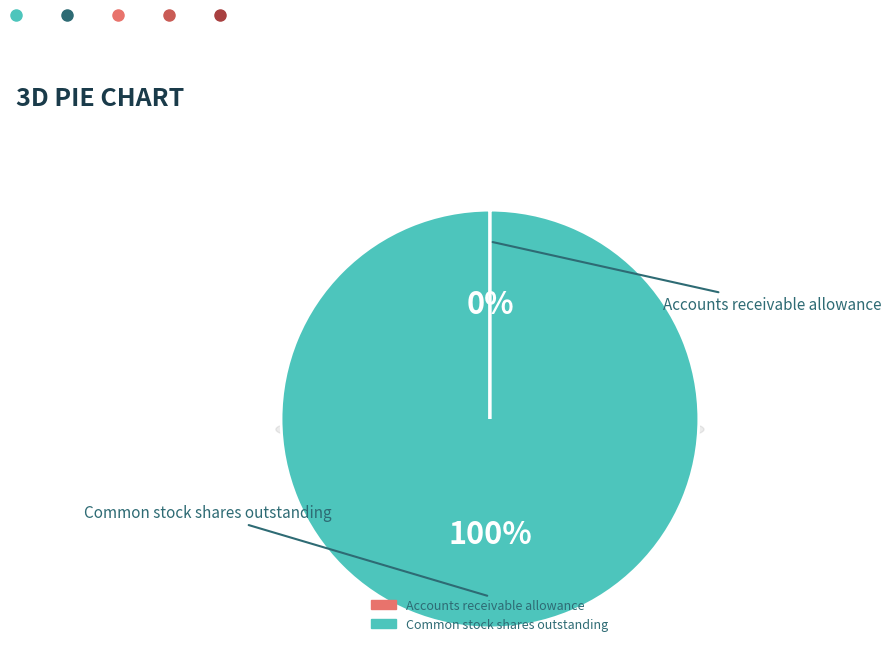

Is it true that Accounts receivable allowance is 8% of the pie?

False